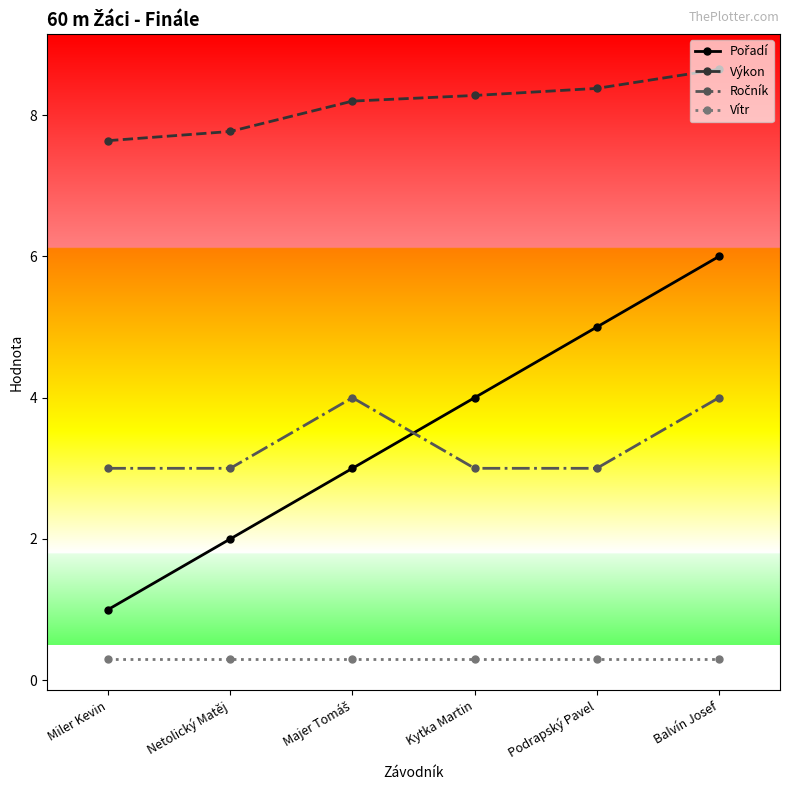

What is the value of the Vítr point at the 3rd from the left?

0.3